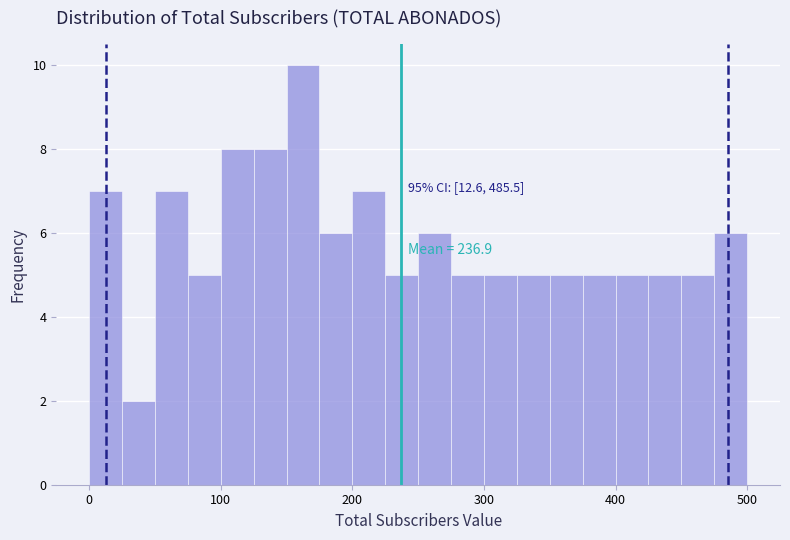

Around what value on the x-axis is the tallest bar? Give the approximate position of its centre, as read against the axis.

160